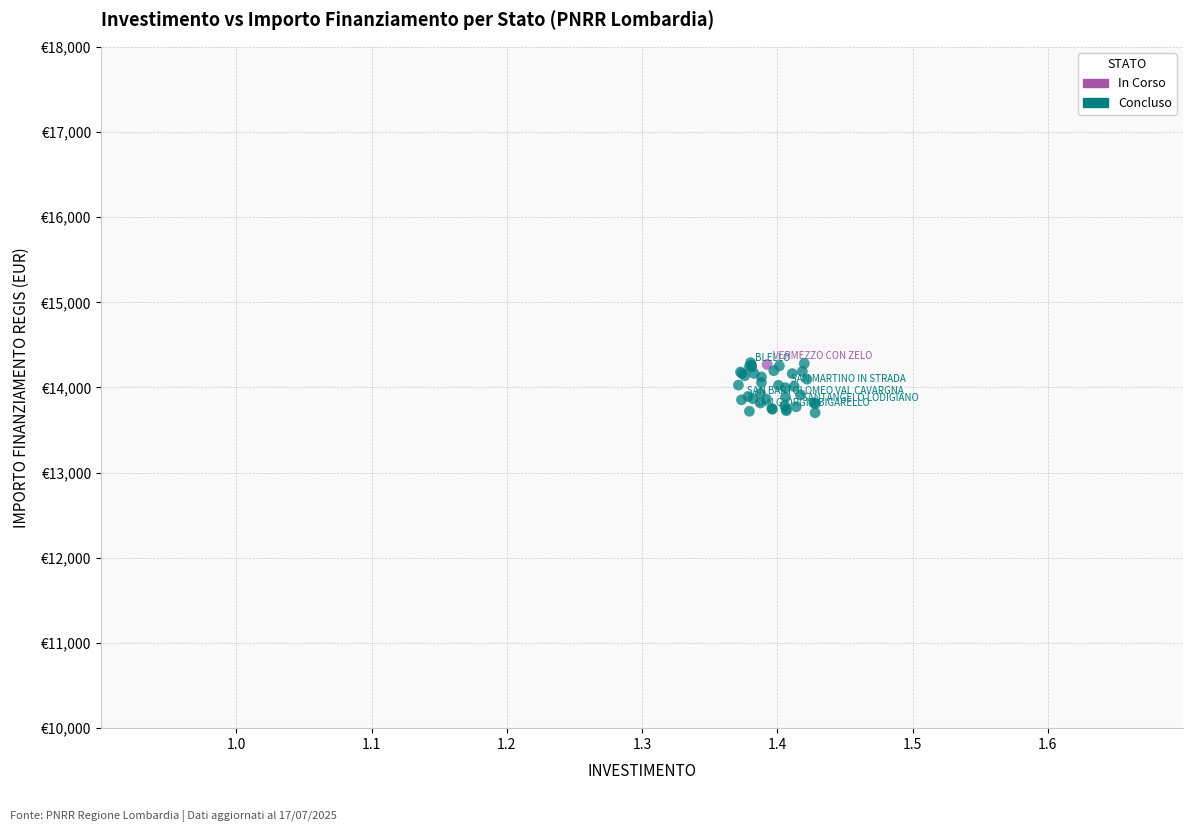

What are all the series names shown in the legend?

In Corso, Concluso